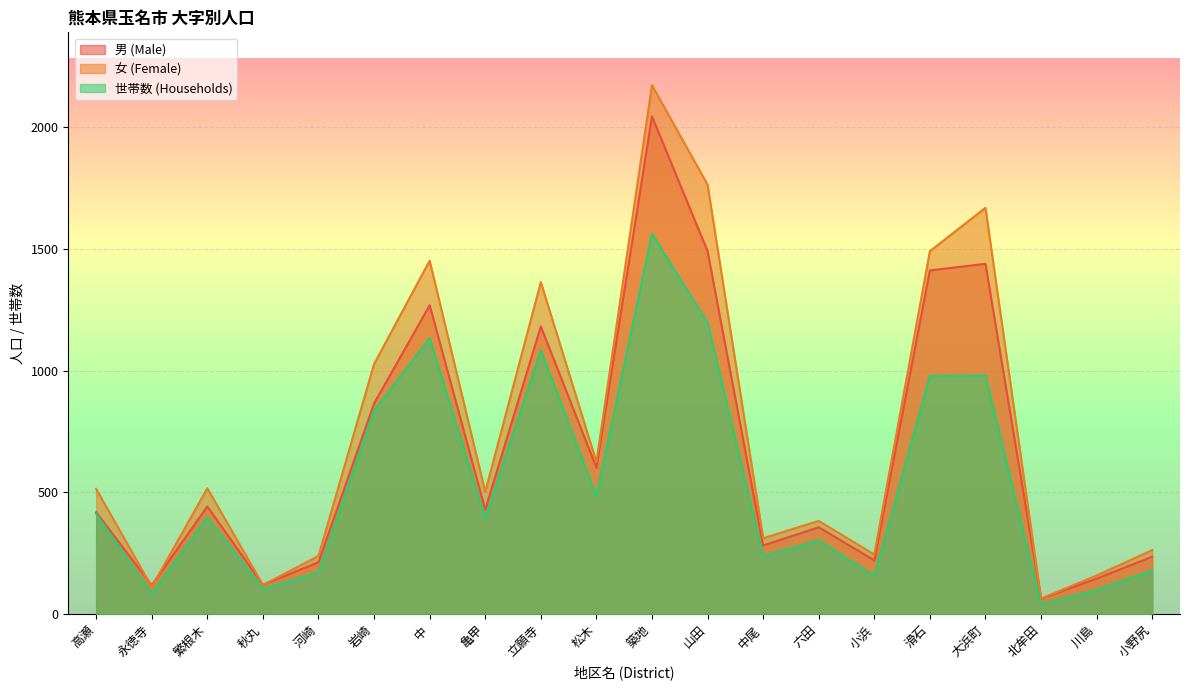

Reading left to right, list all the values displayed in this chart.

男 (Male): 418	119	442	121	213	865	1268	429	1181	602	2043	1490	282	357	221	1411	1438	64	146	236
女 (Female): 514	112	517	120	239	1027	1451	502	1363	625	2171	1763	312	383	245	1490	1668	64	159	263
世帯数 (Households): 412	85	399	105	172	835	1133	395	1084	485	1562	1196	239	303	157	978	980	41	100	180